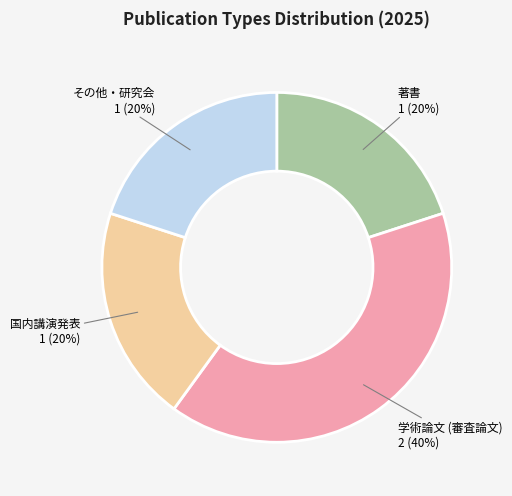

To the nearest percent, what is the average slice percentage?

25%